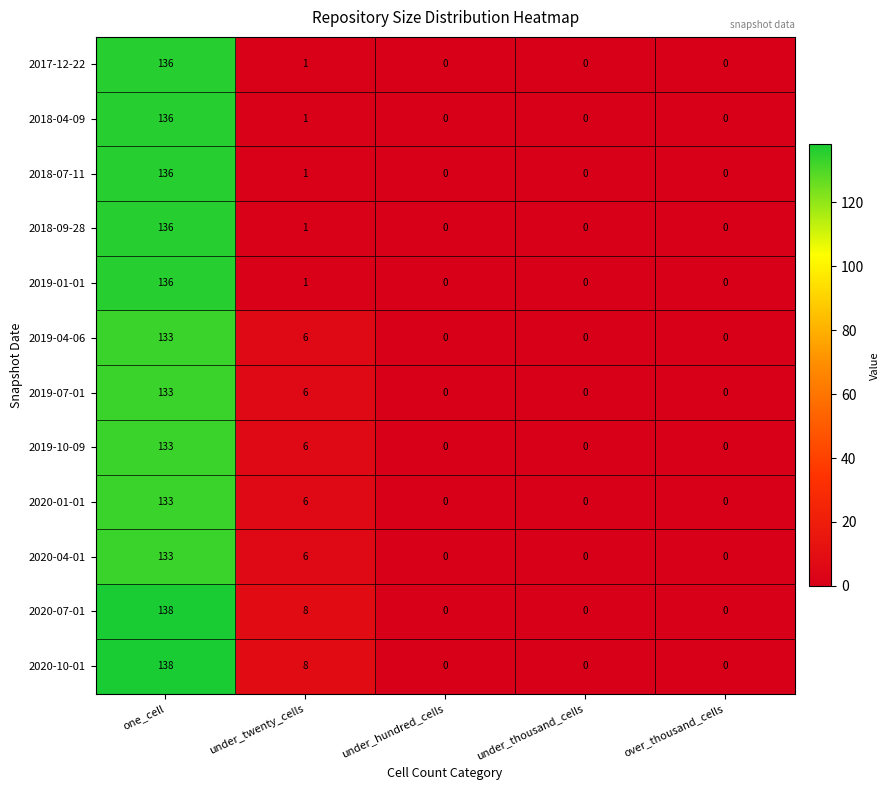

Where is 2017-12-22 nearest to the value 68?

under_twenty_cells